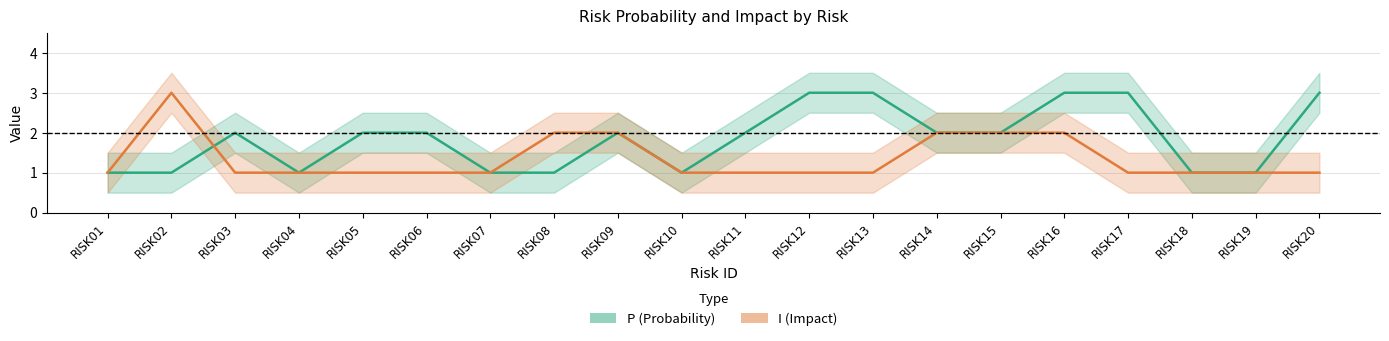

Is this an area chart (filled region under the line)?

No